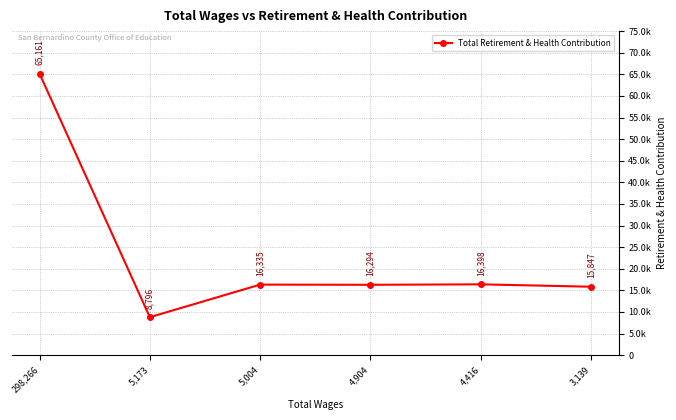

Reading left to right, what are all the values shown in this chart?

65161	8796	16335	16294	16398	15847